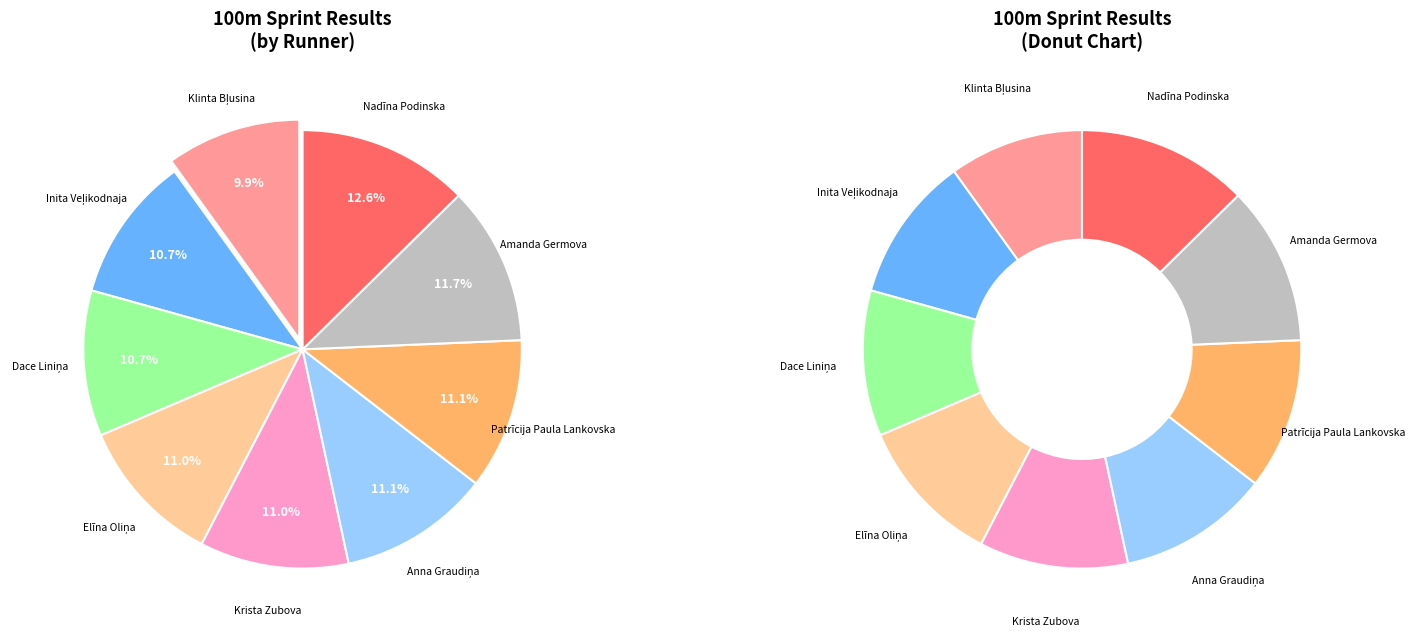

How many segments does this pie chart have?

9